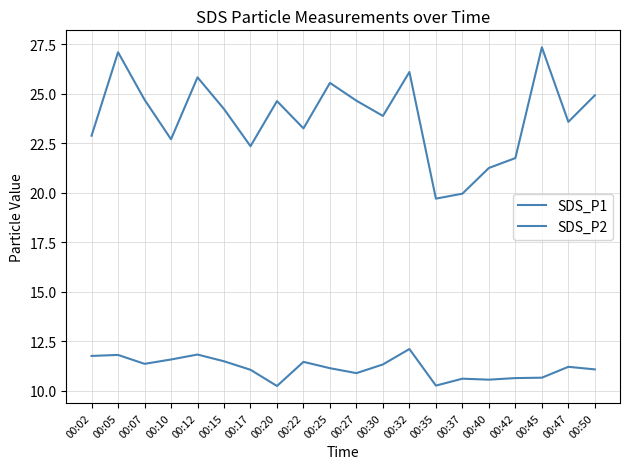

Is this an area chart (filled region under the line)?

No